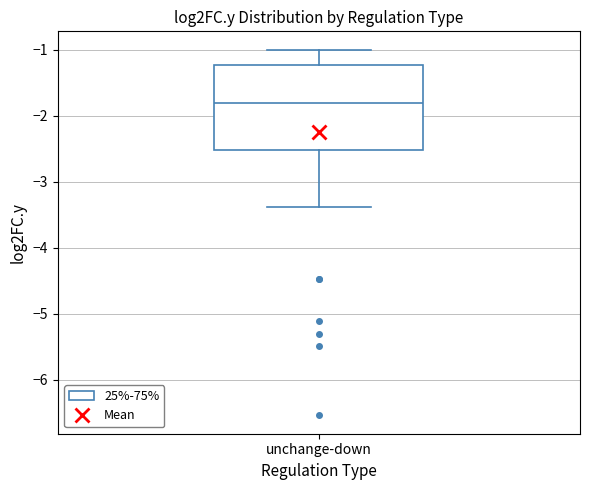

Read this box plot against the y-axis: the position of the median line, the range covered by the box, and the ends of both whiskers. The values are not printed on the chart, so give them approximately, as read against the axis.

median -1.8, box -2.5 to -1.2, whiskers -3.4 to -1.0